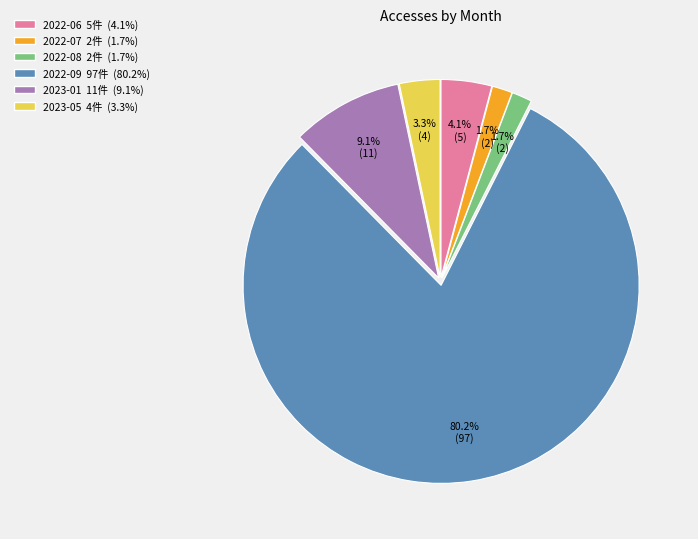

Is the sum of 2022-07 and 2022-09 greater than half?

Yes